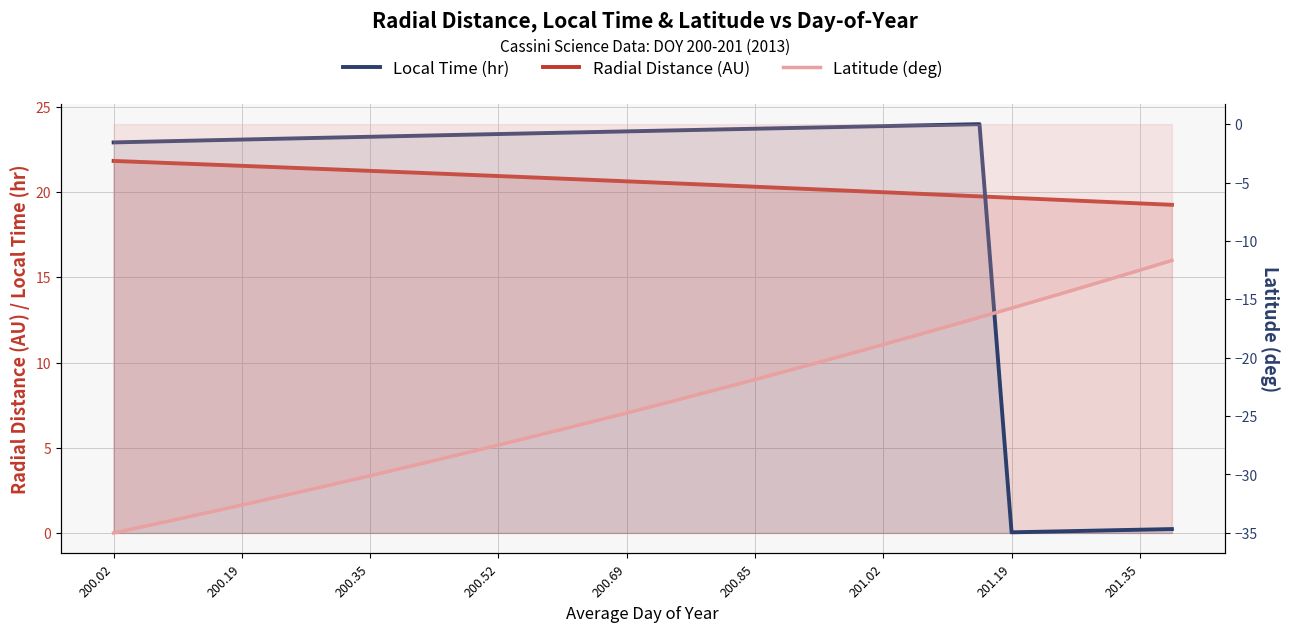

Which series has the largest range (max minus min)?

Local Time (hr)